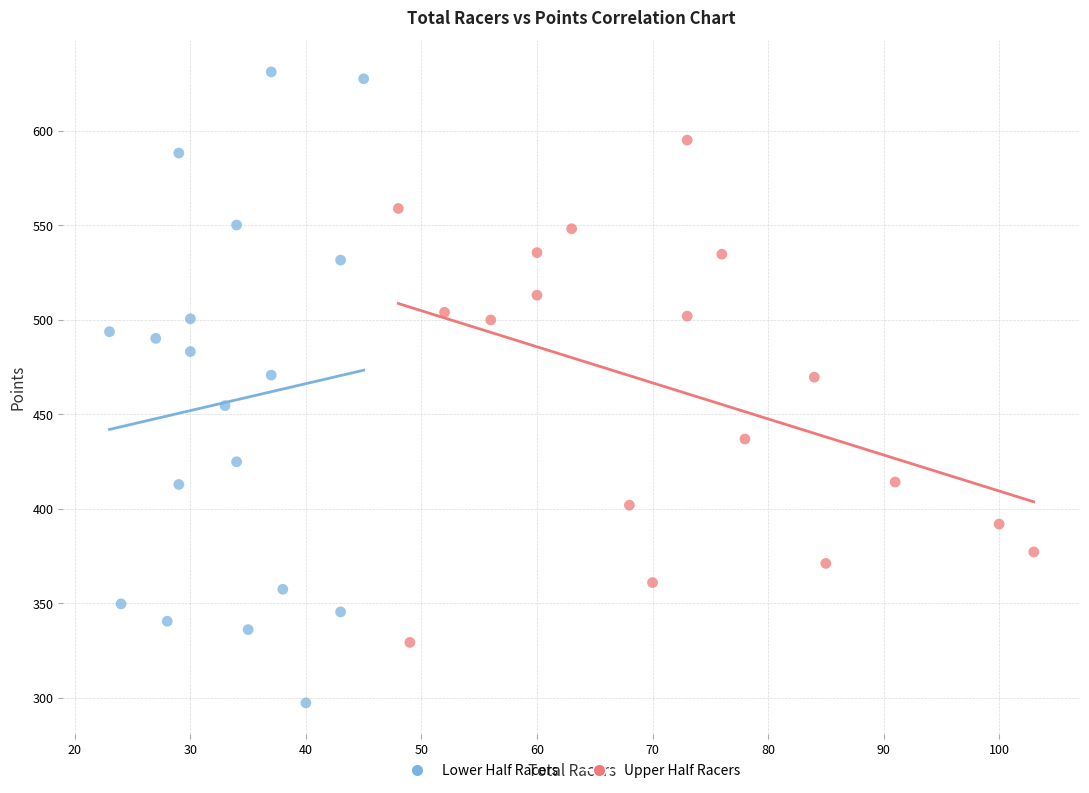

Which series reaches the minimum Y coordinate?

Lower Half Racers